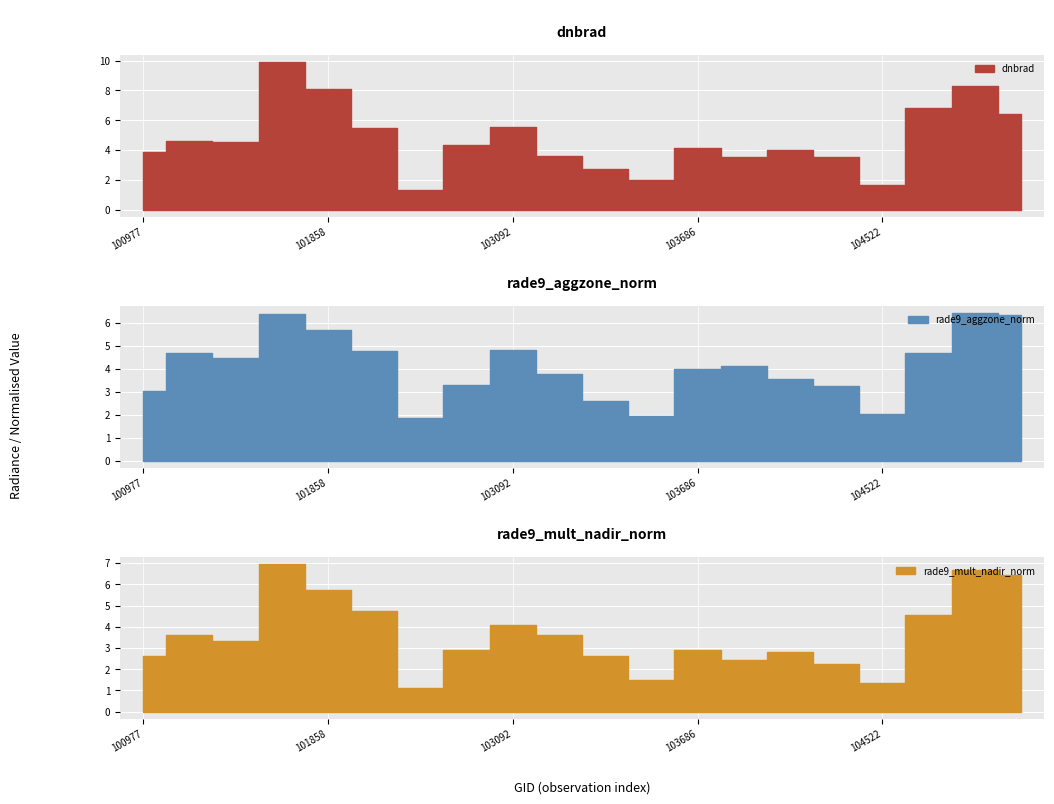

At which category does rade9_mult_nadir_norm reach its first local valley?

101111